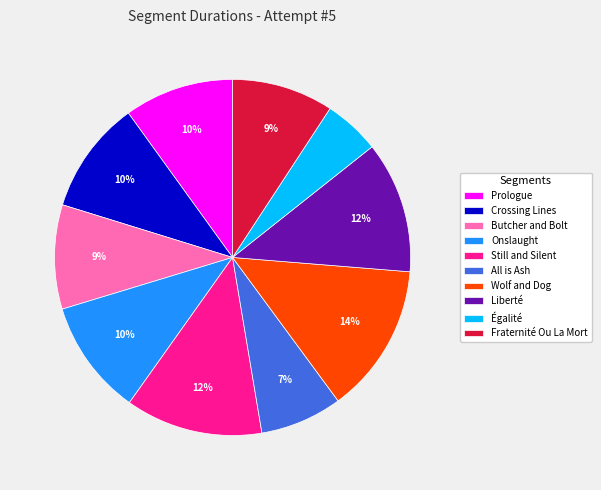

What is the largest slice in the pie chart?

Wolf and Dog